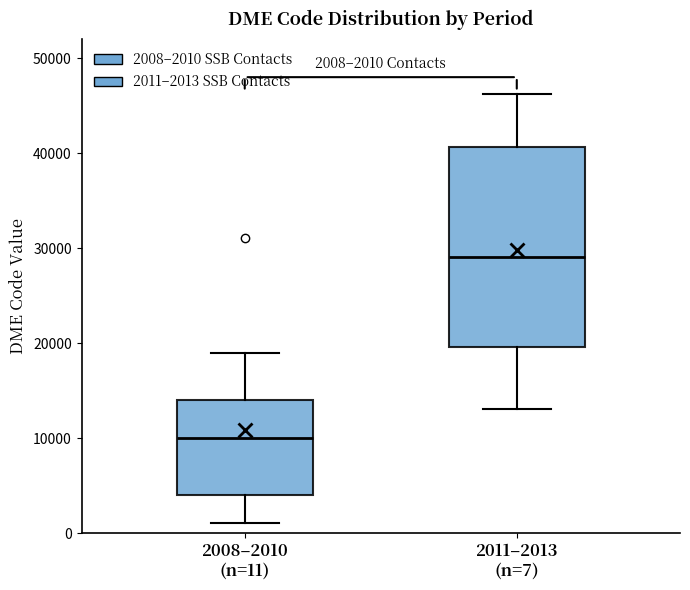

Comparing the boxes themselves (not the whiskers), which one is the tallest?

2011–2013 (n=7)